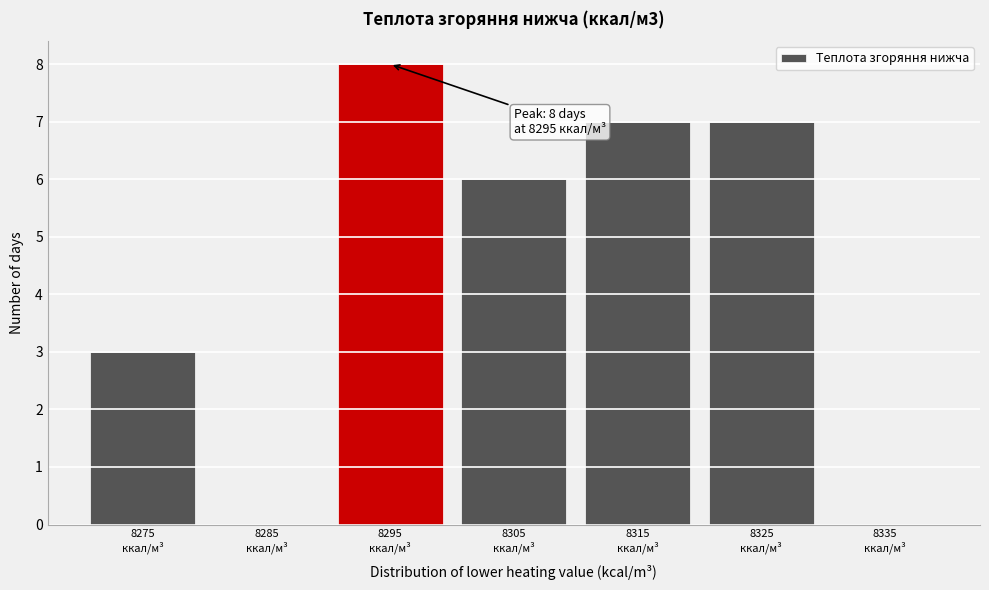

What is the greatest value displayed?

8